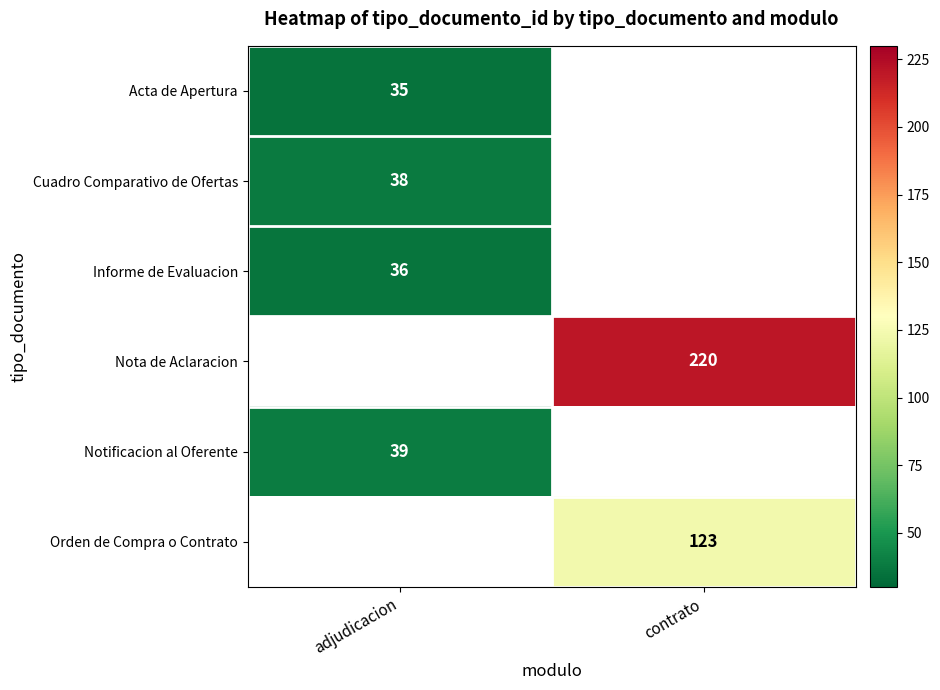

True or false: Orden de Compra o Contrato has a value of 123 at contrato.

True